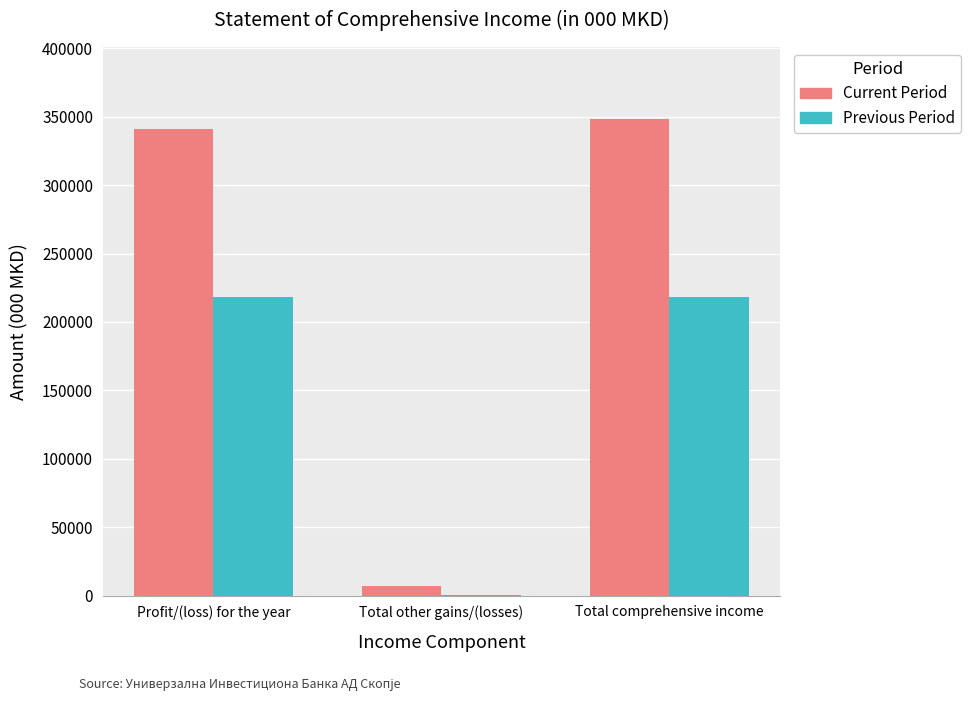

What is the sum of all Previous Period values?

436760